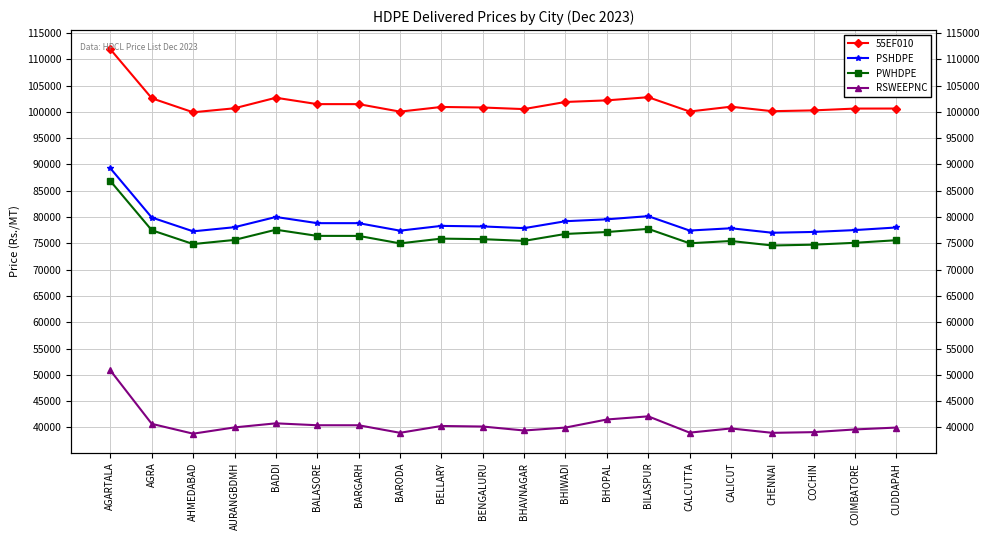

Reading left to right, what are all the values shown in this chart?

55EF010: 111892	102584	99916	100681	102684	101470	101468	100043	100931	100826	100522	101880	102184	102783	100065	100980	100125	100280	100625	100630
PSHDPE: 89262	79914	77286	78071	80014	78840	78838	77413	78321	78216	77892	79210	79574	80173	77435	77870	77015	77170	77525	78020
PWHDPE: 86842	77494	74866	75651	77594	76420	76418	74993	75901	75796	75472	76790	77154	77753	75015	75450	74595	74750	75105	75600
RSWEEPNC: 50842	40684	38816	40011	40784	40420	40418	38983	40281	40176	39422	39980	41514	42113	39015	39810	38975	39110	39625	39980